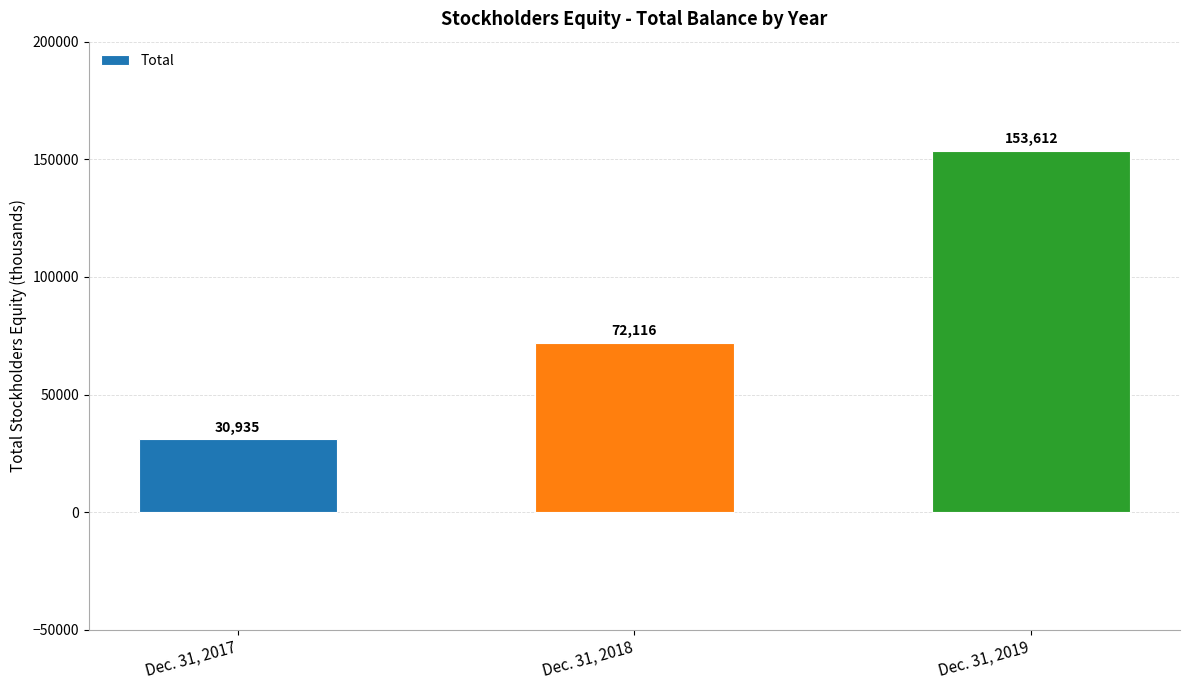

How many bars are there in total?

3